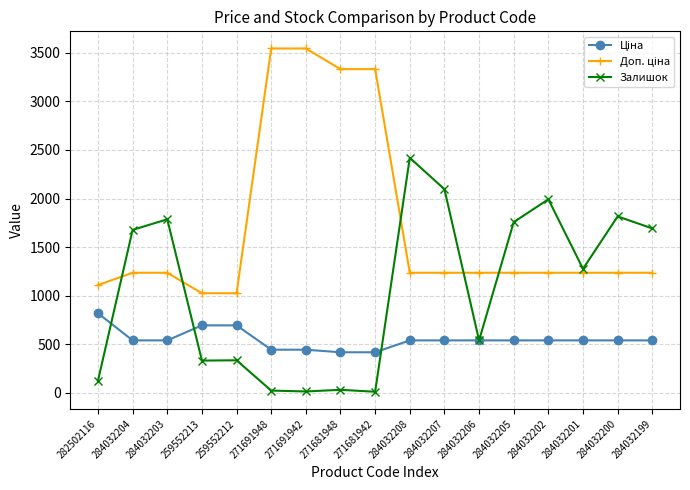

At how many categories does at least one series exceed 615?

17